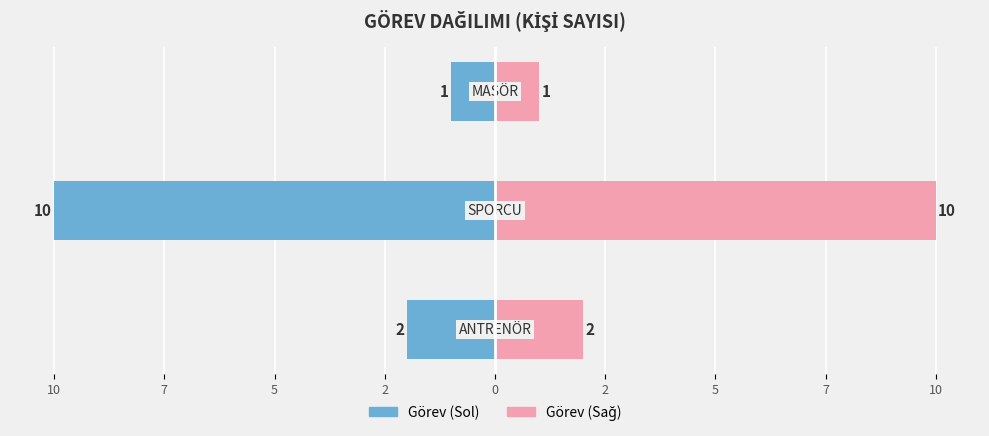

What is the minimum value for Sağ (Sayı)?

1